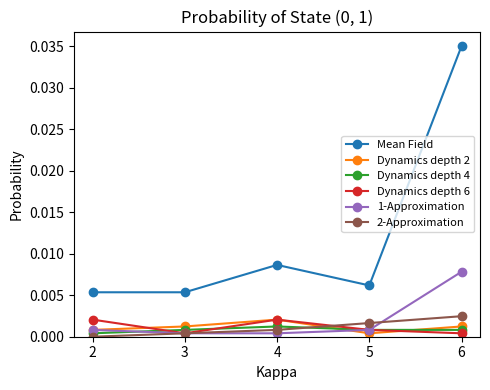

Which series ends up on top after the final intersection of Dynamics depth 4 and 2-Approximation?

2-Approximation